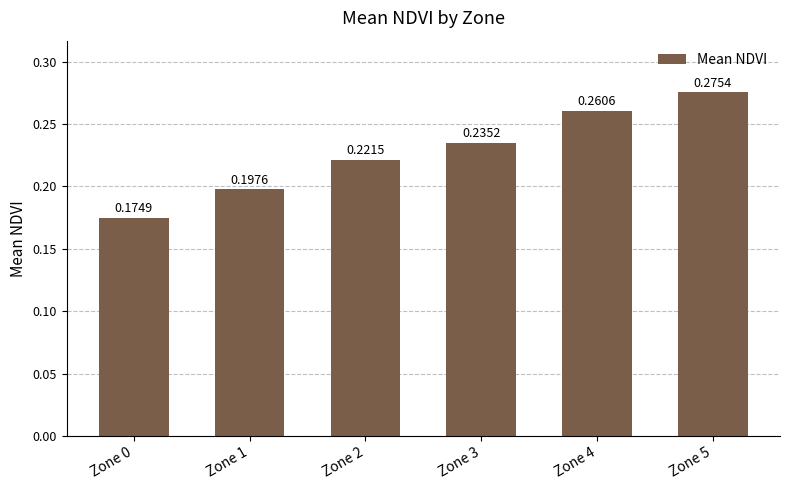

List the labels in order of value, smallest first.

Zone 0, Zone 1, Zone 2, Zone 3, Zone 4, Zone 5